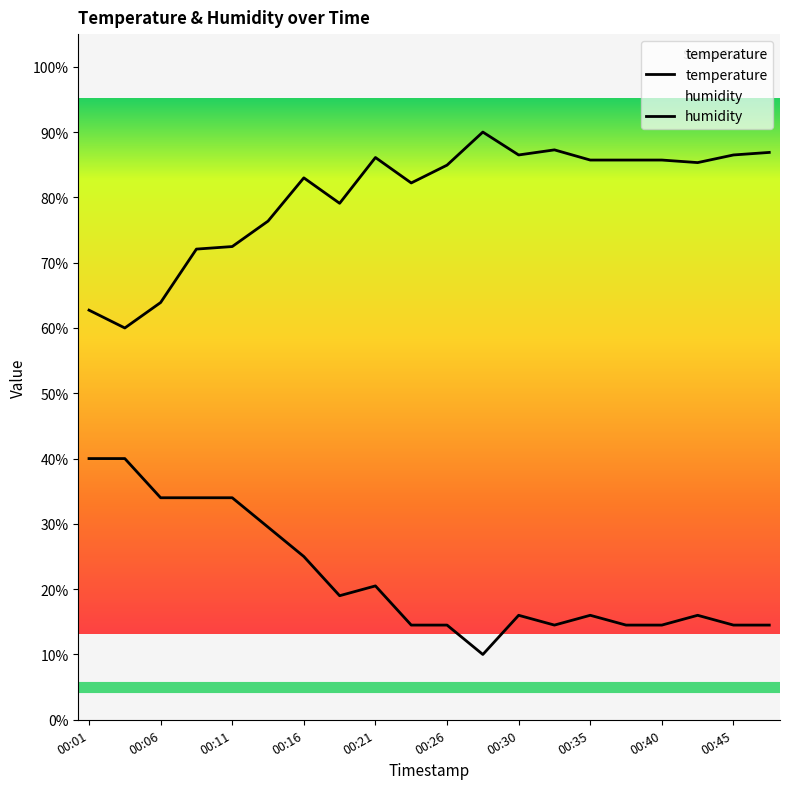

Reading left to right, what are all the values shown in this chart?

temperature: 40.0	40.0	34.0	34.0	34.0	29.5	25.0	19.0	20.5	14.5	14.5	10.0	16.0	14.5	16.0	14.5	14.5	16.0	14.5	14.5
humidity: 62.7	60.0	63.9	72.1	72.5	76.4	83.0	79.1	86.1	82.2	84.9	90.0	86.5	87.3	85.7	85.7	85.7	85.3	86.5	86.9